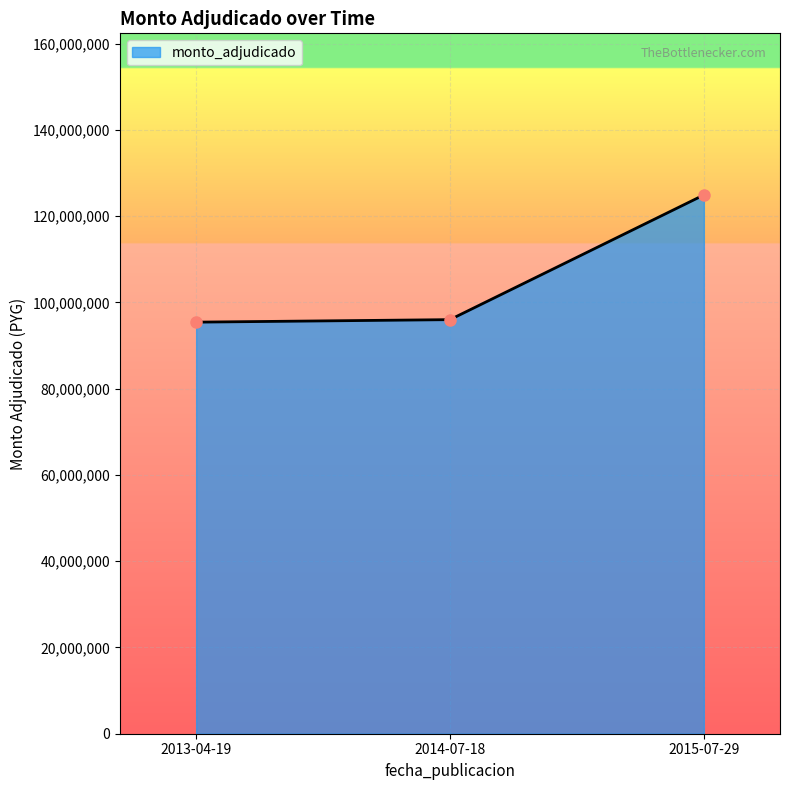

At which label is the value closest to 110162500?

2014-07-18